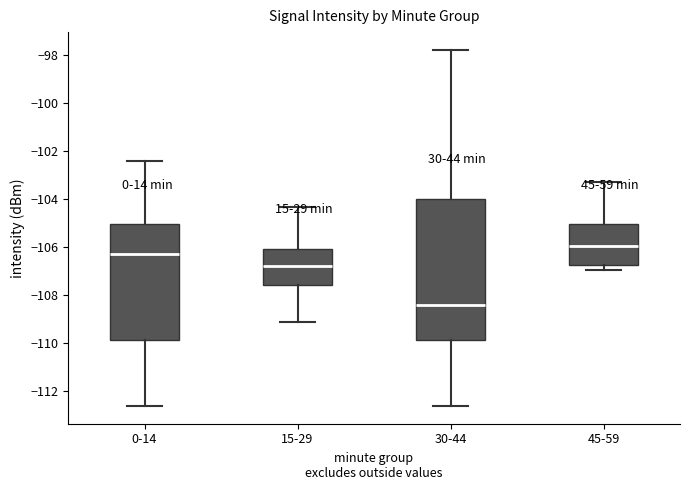

Which box's median line is the lowest?

30-44